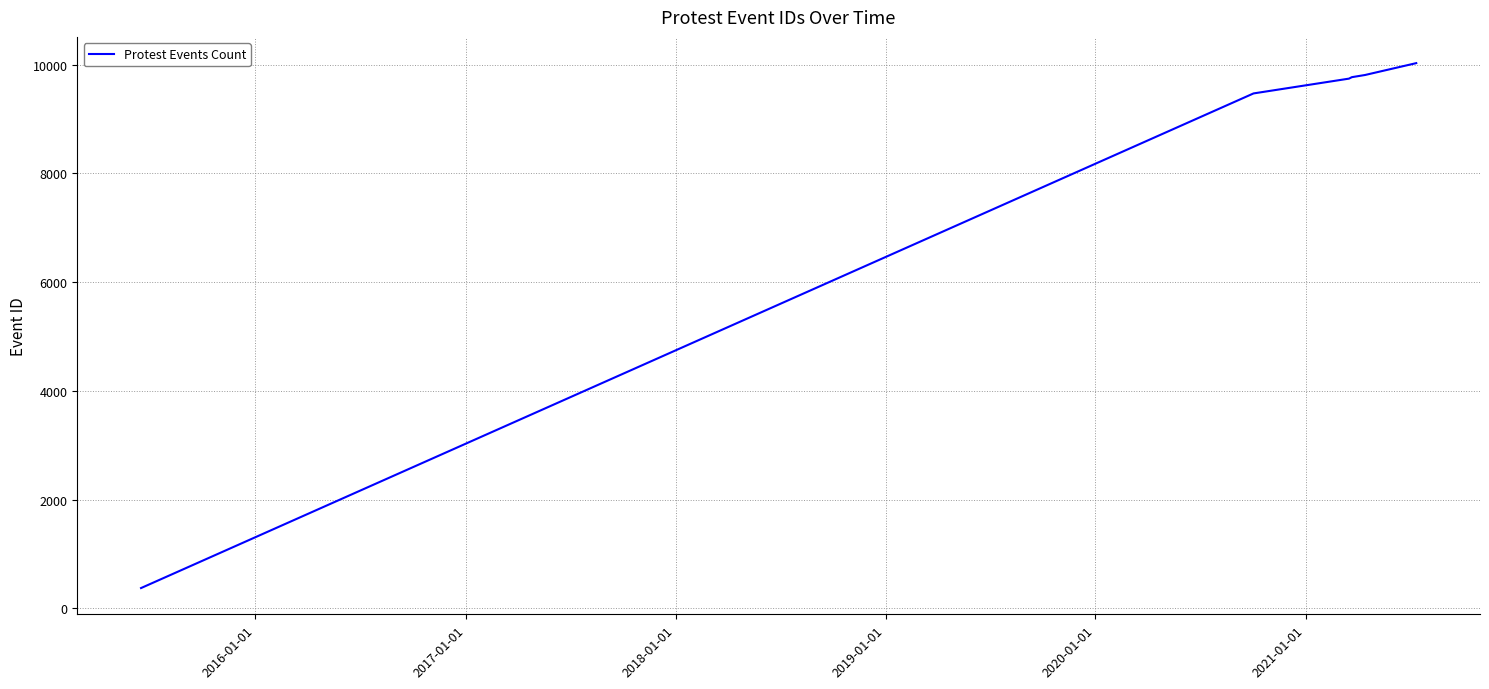

True or false: there are more than 1 points higher than both neighbors.

False